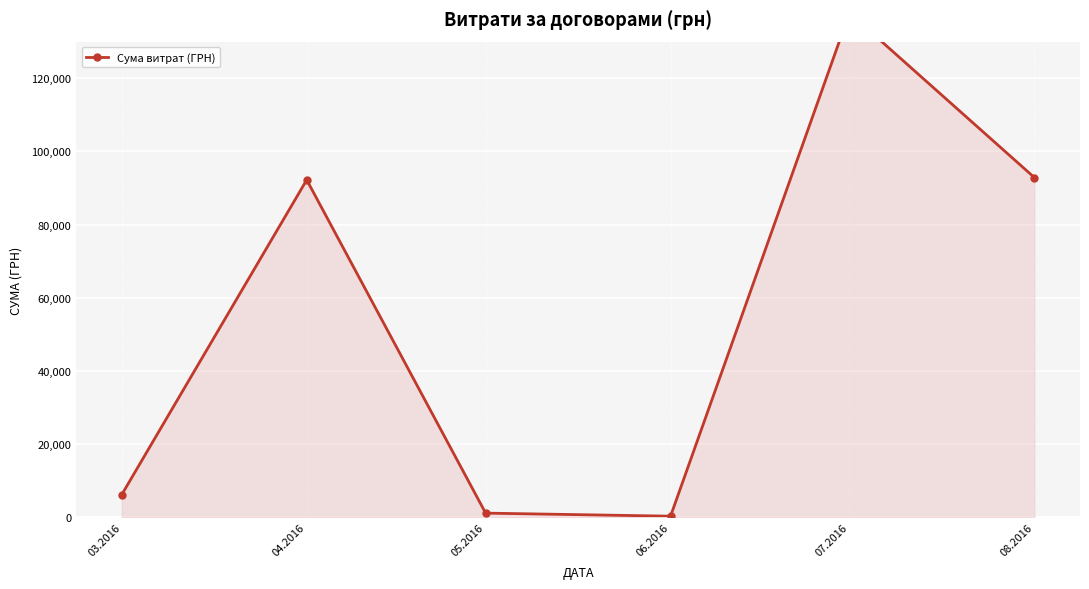

What is the sum of all values?

330564.5